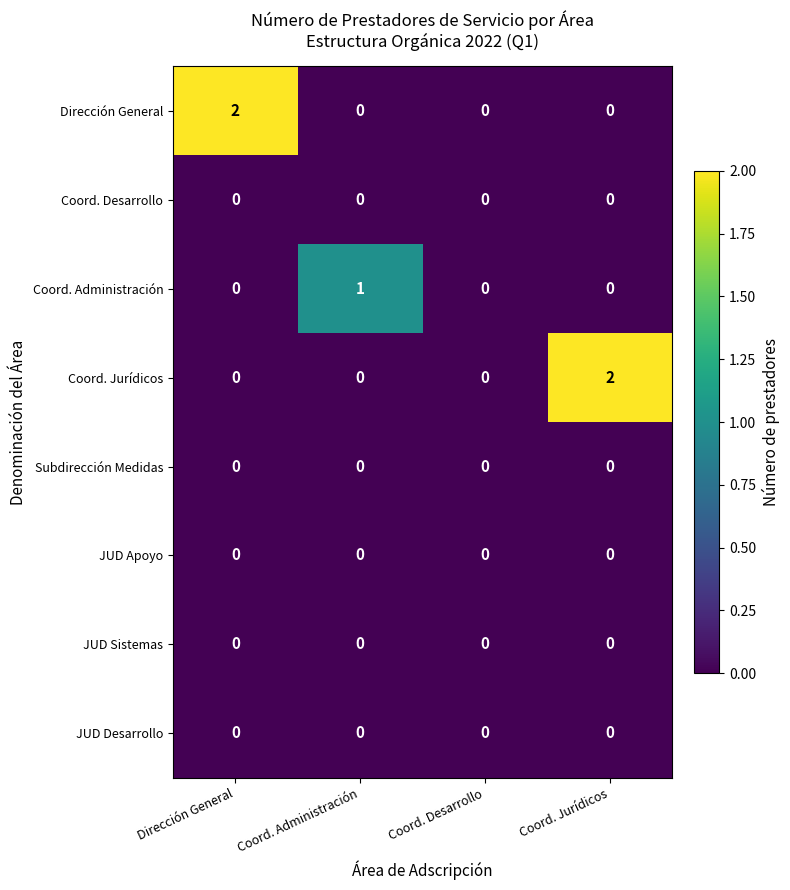

The value of Coord. Jurídicos at Coord. Administración is 0. True or false?

True